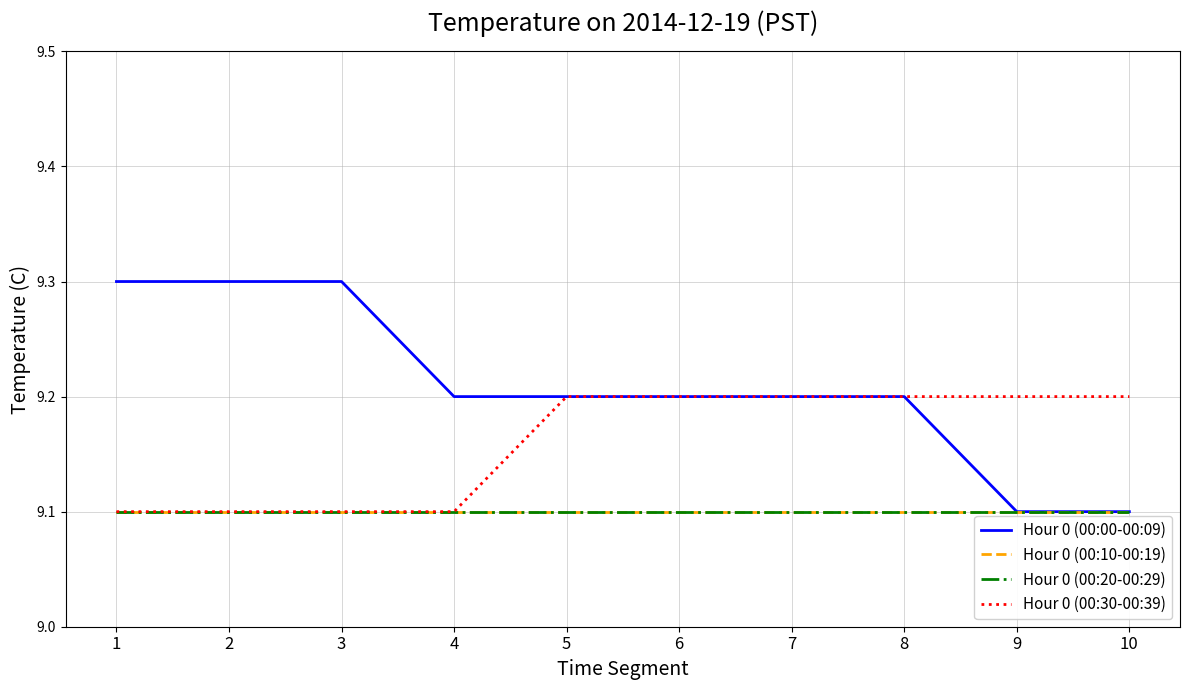

Is it true that Hour 0 (00:10-00:19) equals 14.0 at 4?

False